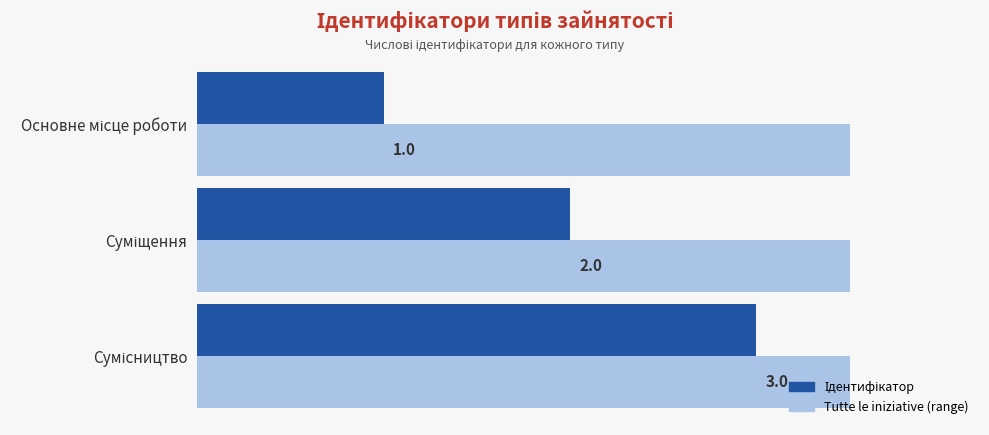

How many data points in Ідентифікатор are above 2?

1